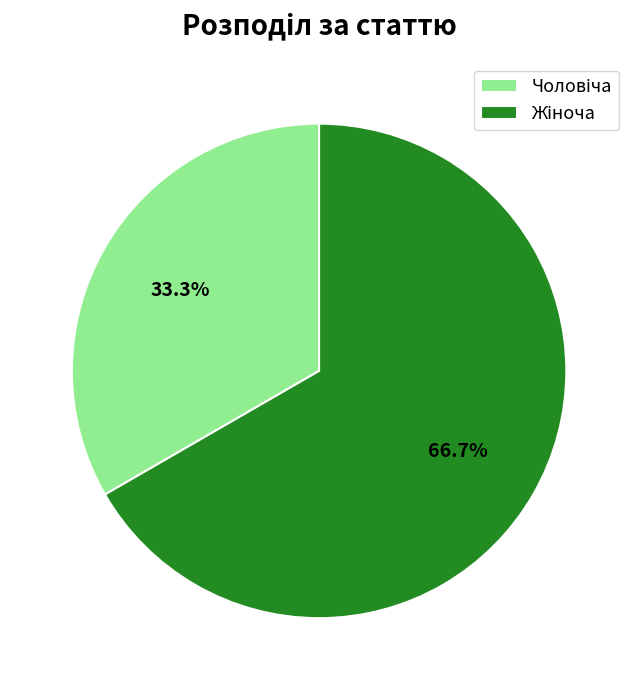

Is there a majority slice in this chart?

Yes